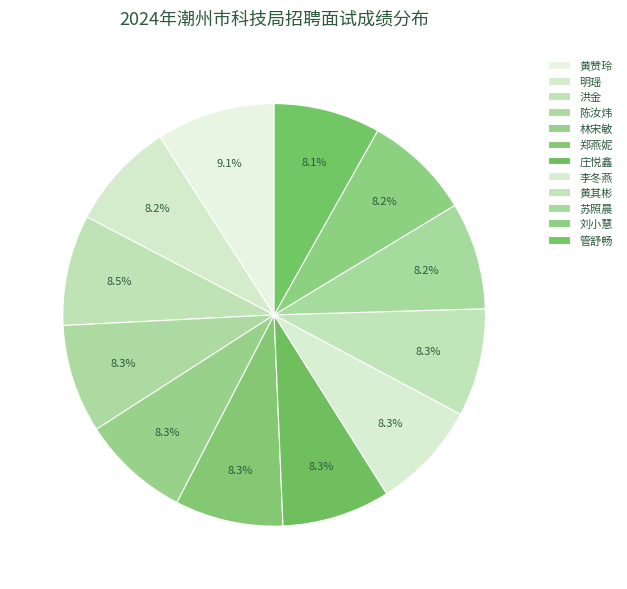

What percentage is the 刘小慧 slice, to the nearest percent?

8%